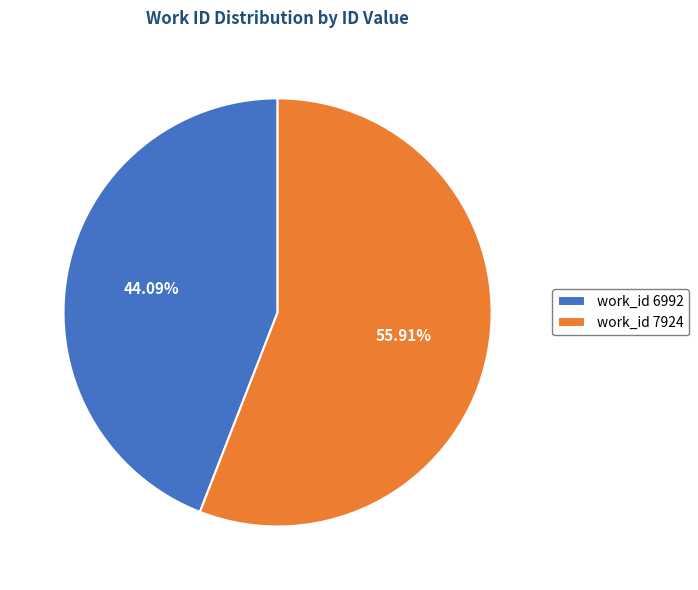

Rank the categories by value from lowest to highest.

work_id 6992, work_id 7924